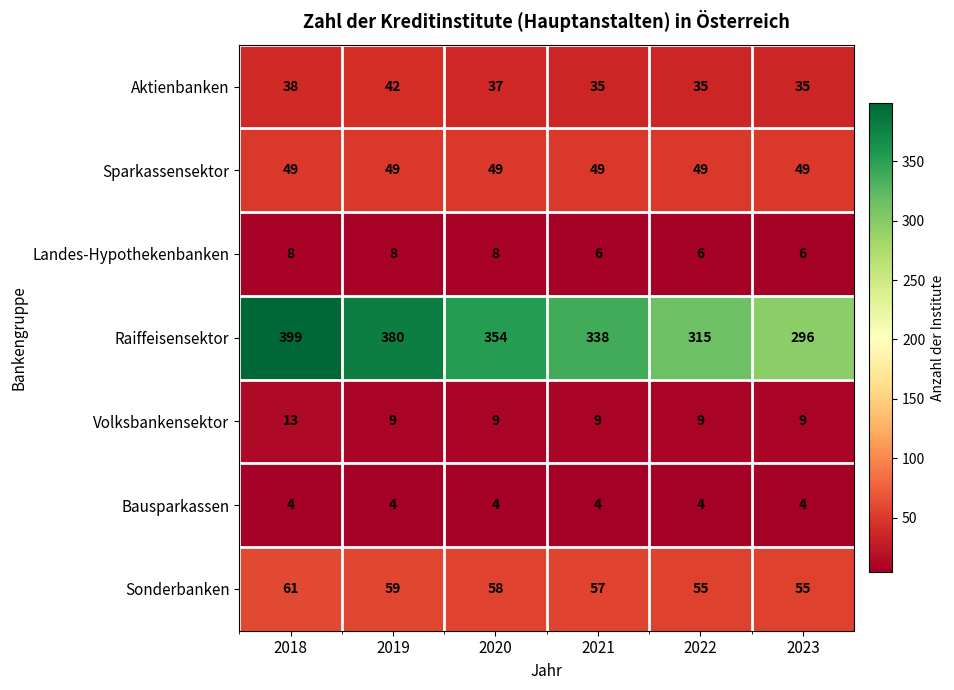

The Sonderbanken series shows 86 at 2020. True or false?

False